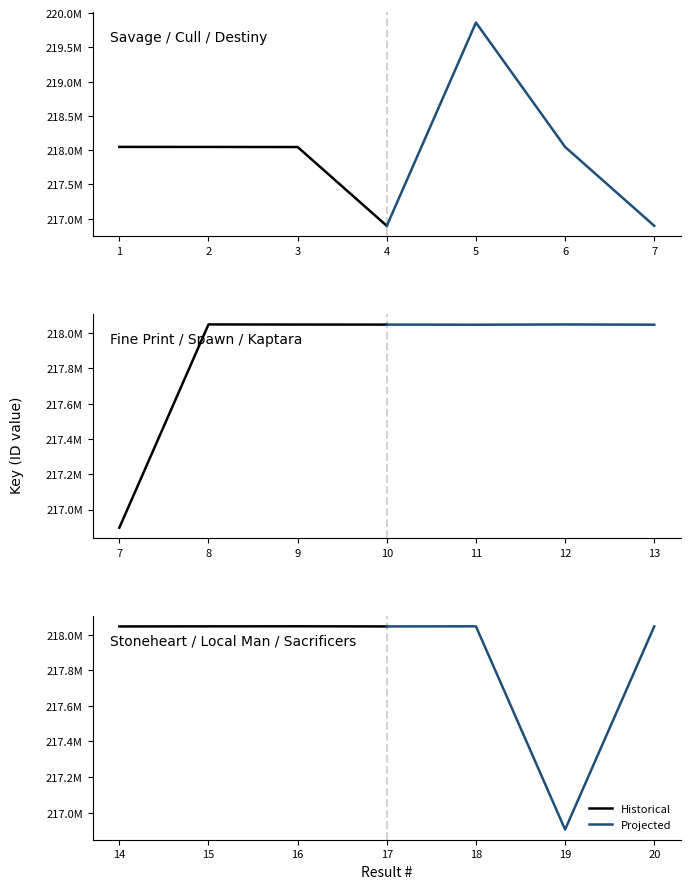

Between 0 and 2, which series saw the biggest shift?

Projected